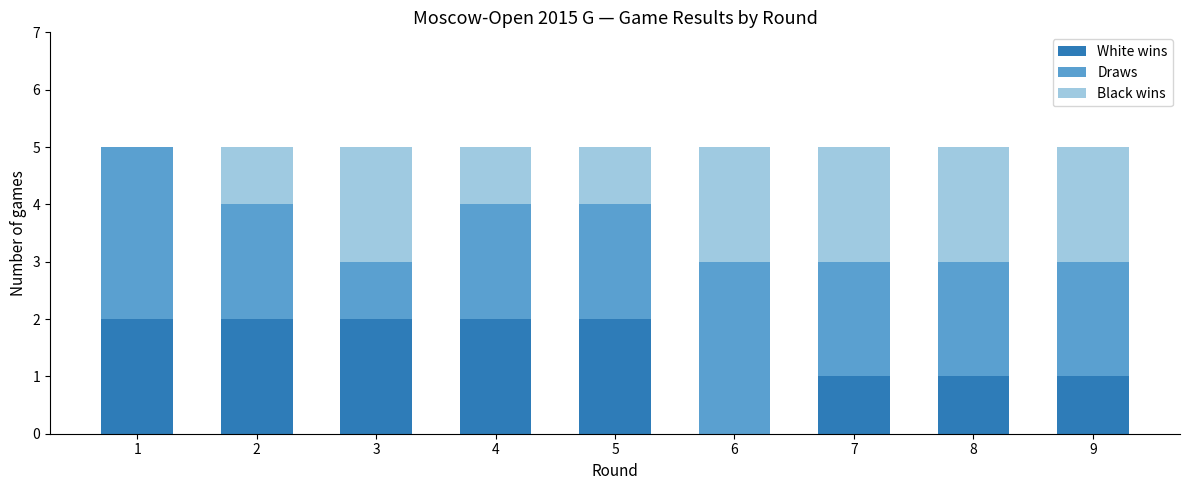

How many distinct data groups are displayed?

3